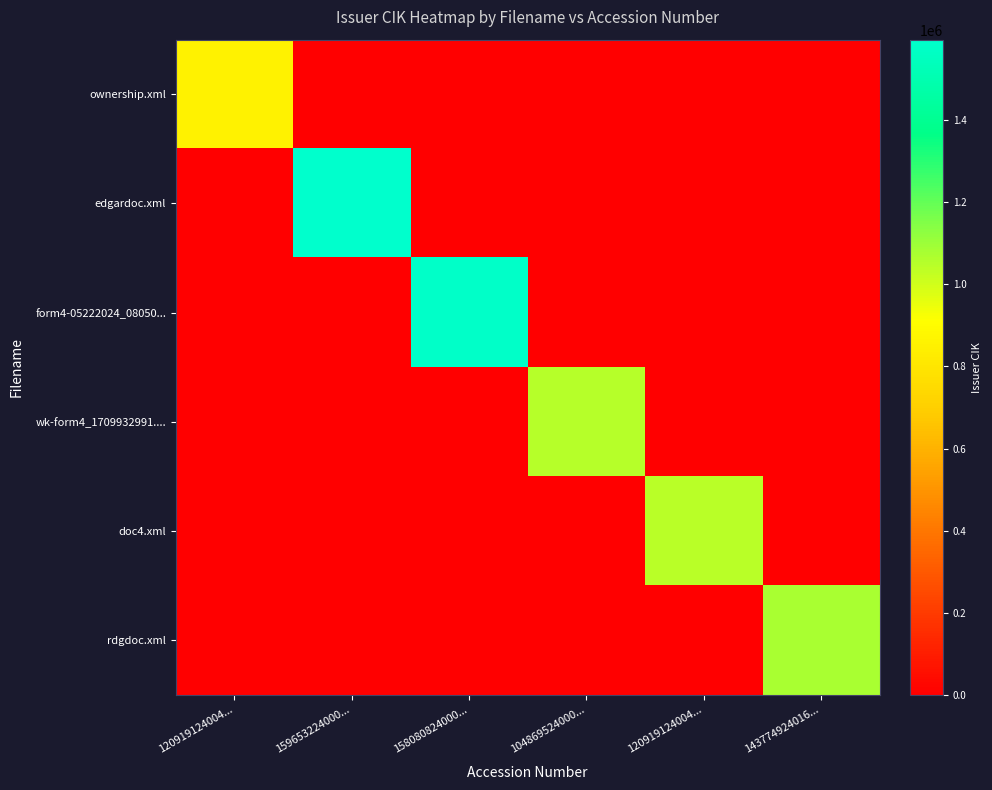

Rank the series by their maximum value, from lowest to highest.

ownership.xml, doc4.xml, wk-form4_1709932991...., rdgdoc.xml, form4-05222024_08050..., edgardoc.xml